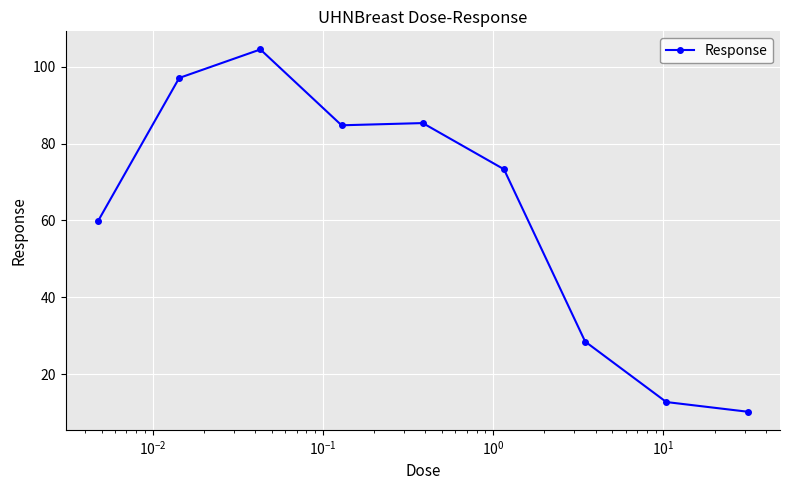

What is the value of the 7th point from the left?

28.5